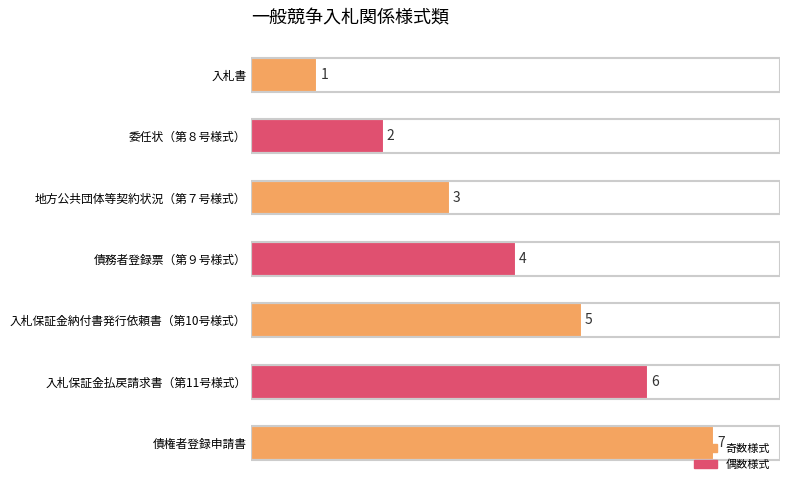

What is the ratio of the value at 委任状（第８号様式） to the value at 入札保証金納付書発行依頼書（第10号様式）?

0.4